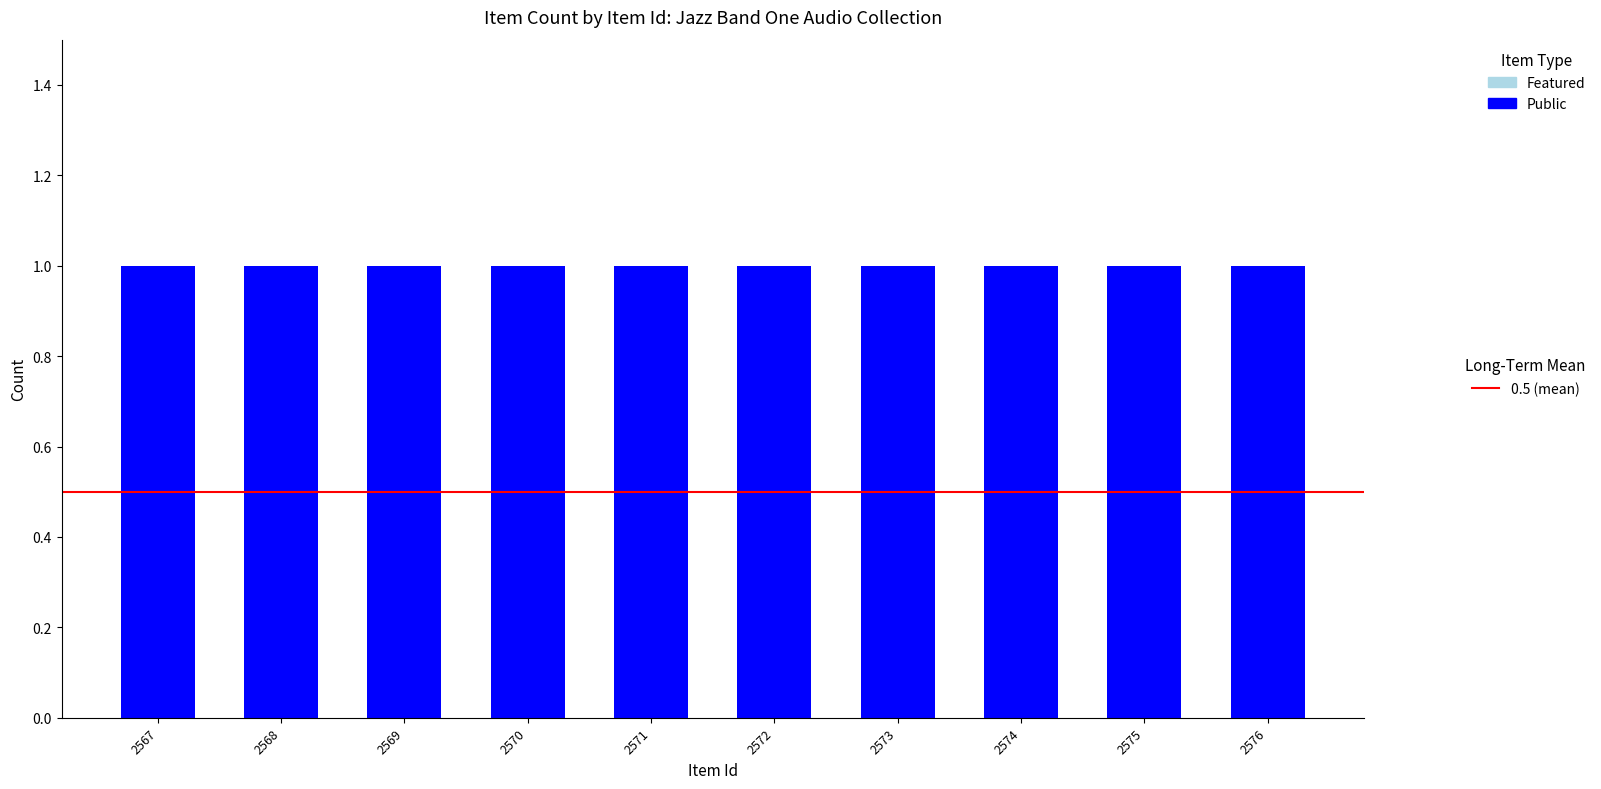

List the series in order of their overall mean, highest first.

Public, Featured